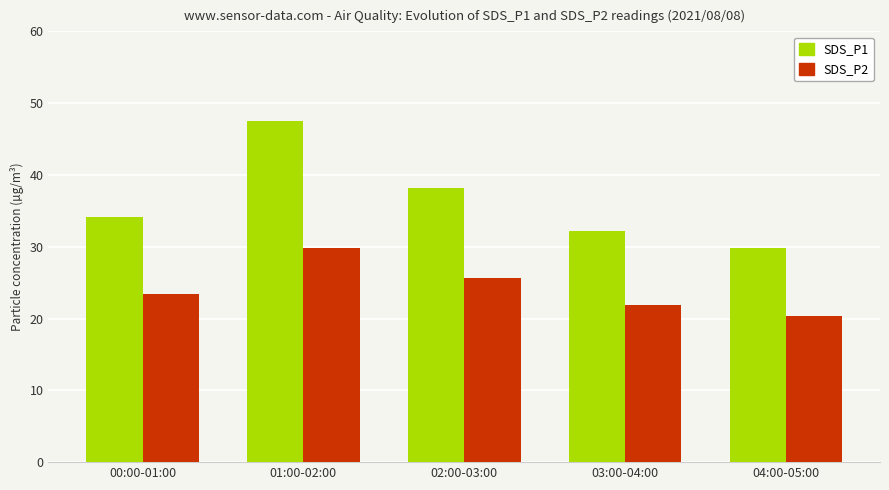

At how many categories does at least one series exceed 23?

5